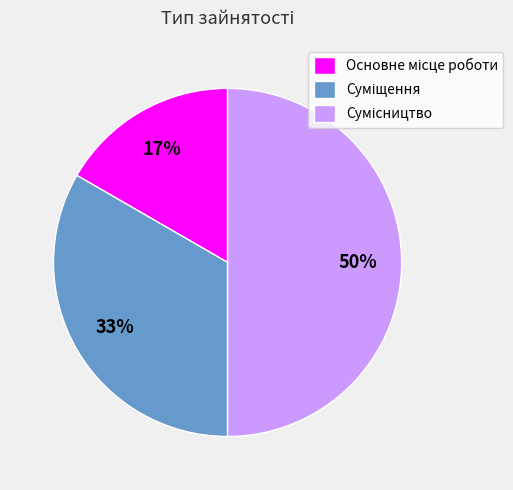

To the nearest percent, what is the difference between the largest and smallest slice percentages?

33%